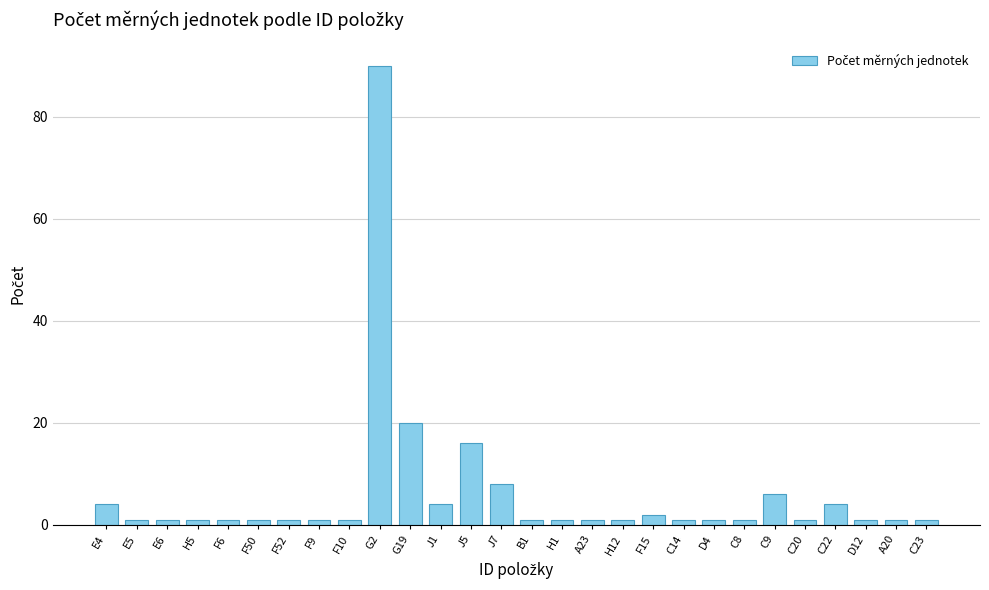

What position from the left is C9?

23